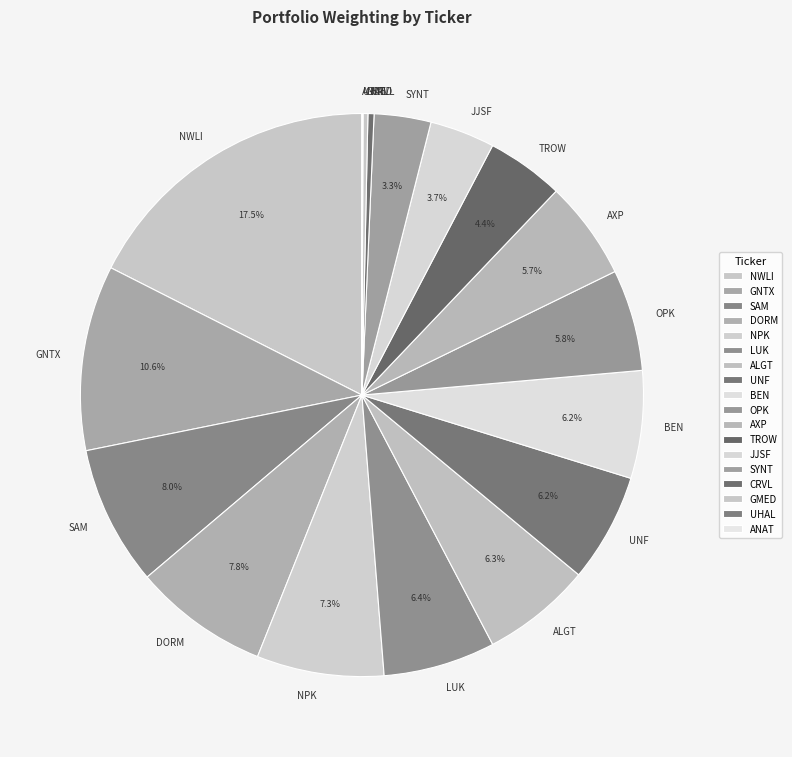

To the nearest percent, what percentage of the pie is ALGT?

6%